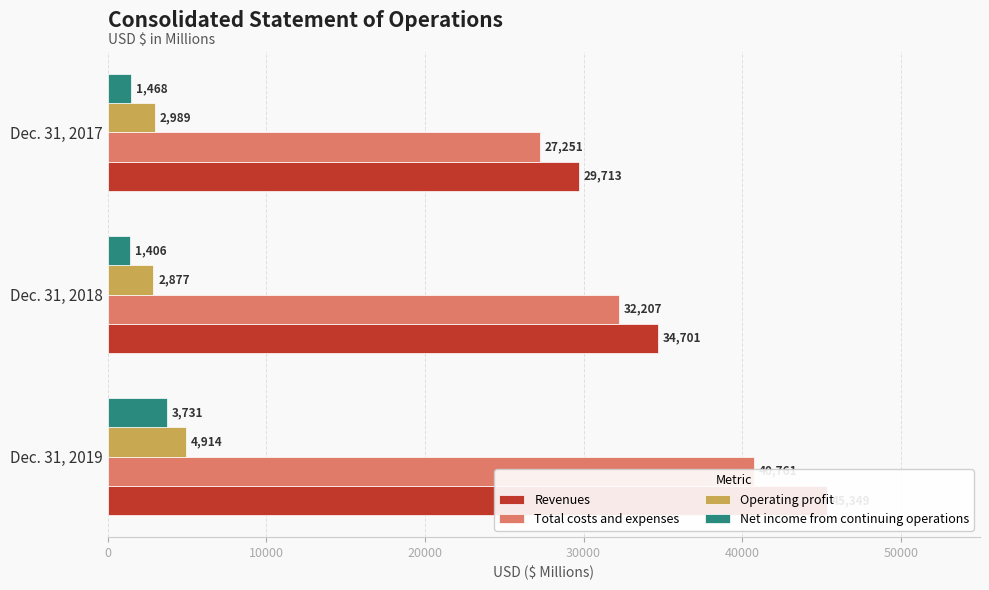

What is the maximum value shown in the chart?

45349